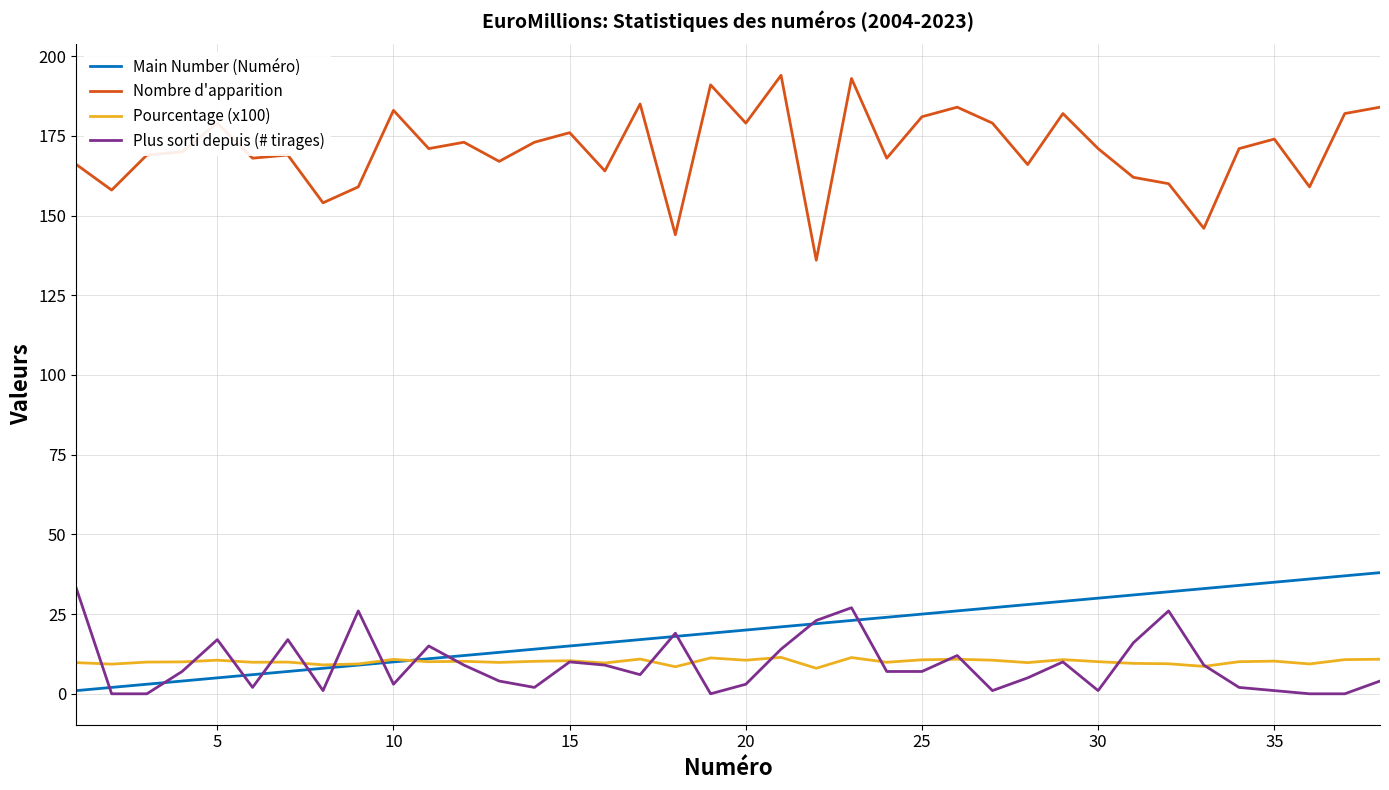

What is the maximum value shown in the chart?

194.0